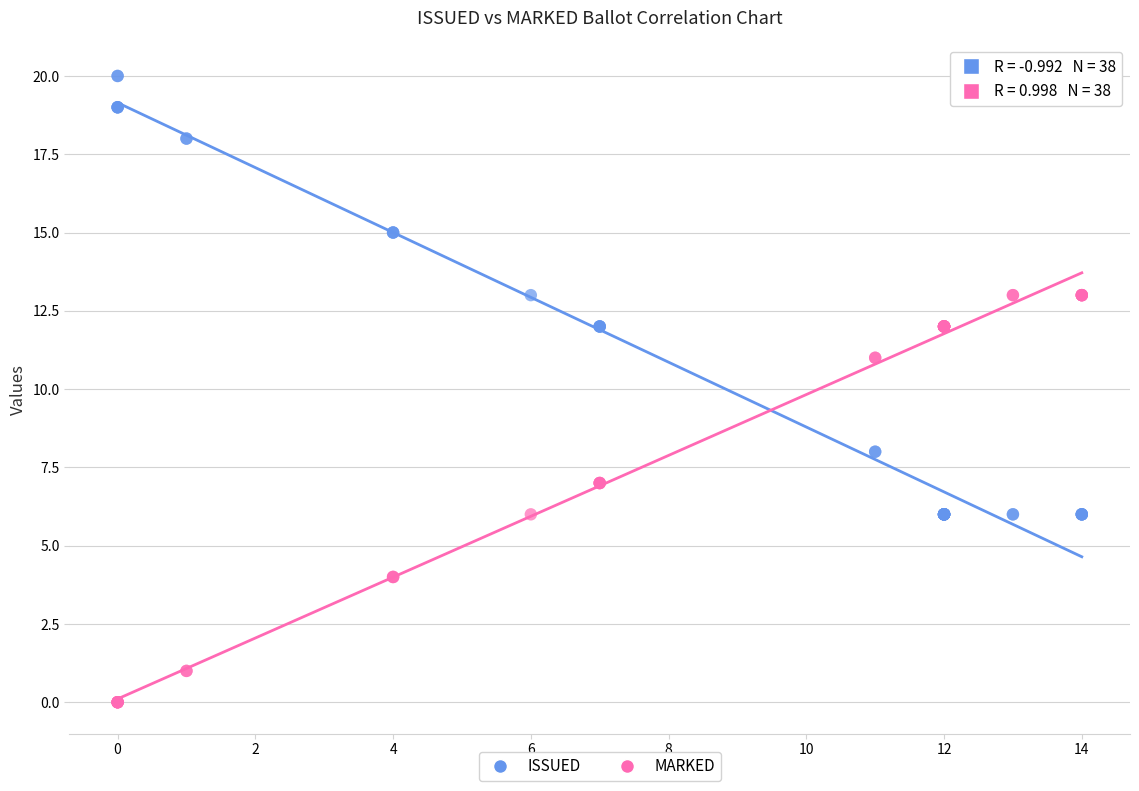

What is the X range (max minus min) for the scatter plot?

14